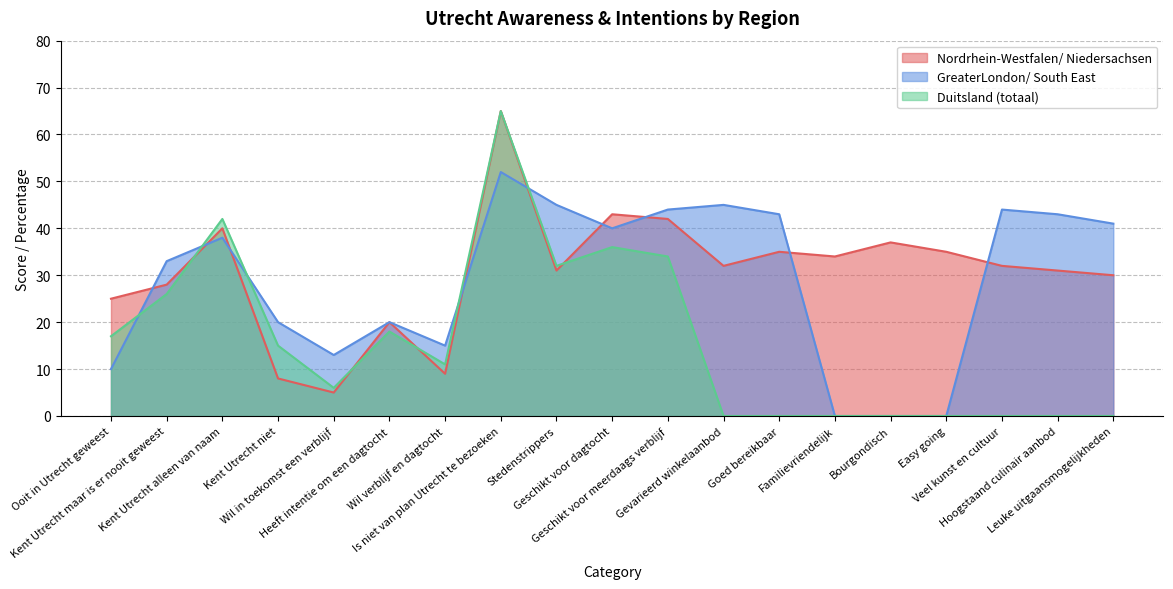

True or false: Duitsland (totaal) has more than 0 interior local peaks.

True